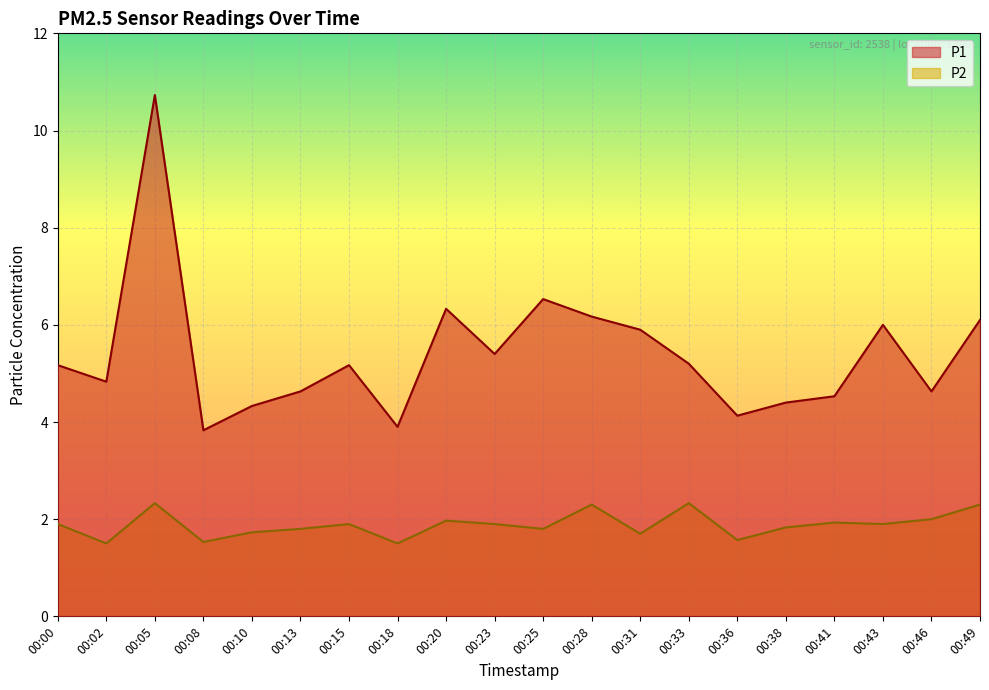

Is the value of P1 at 00:36 greater than the value of P2 at 00:15?

Yes